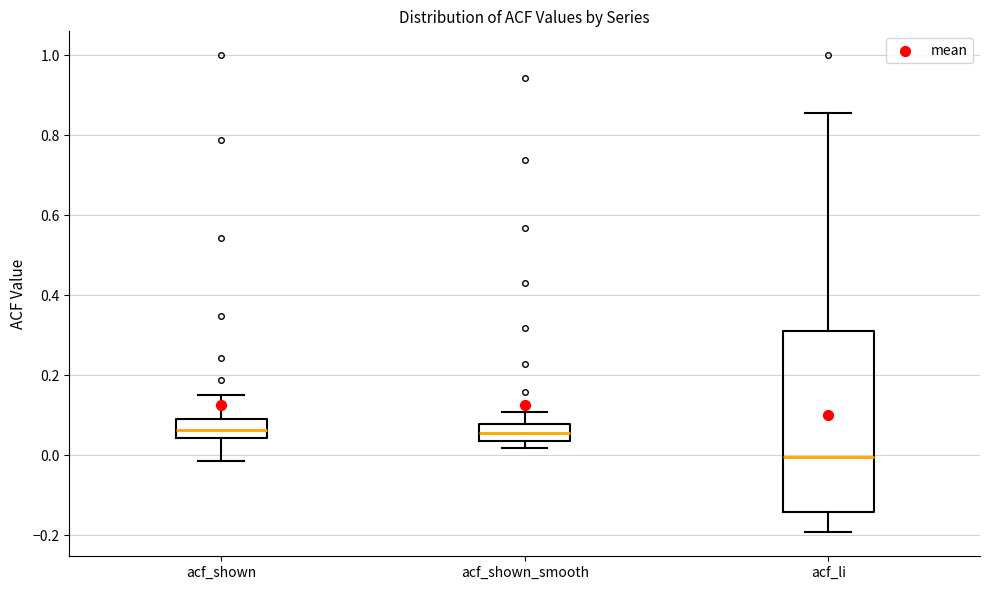

Reading left to right, read every box against the y-axis: the position of its median line, the range the box covers, and the ends of its whiskers. The values are not printed on the chart, so give them approximately, as read against the axis.

acf_shown: median 0.06, box 0.04 to 0.10, whiskers -0.02 to 0.16
acf_shown_smooth: median 0.06, box 0.04 to 0.08, whiskers 0.02 to 0.10
acf_li: median 0.00, box -0.14 to 0.32, whiskers -0.20 to 0.86